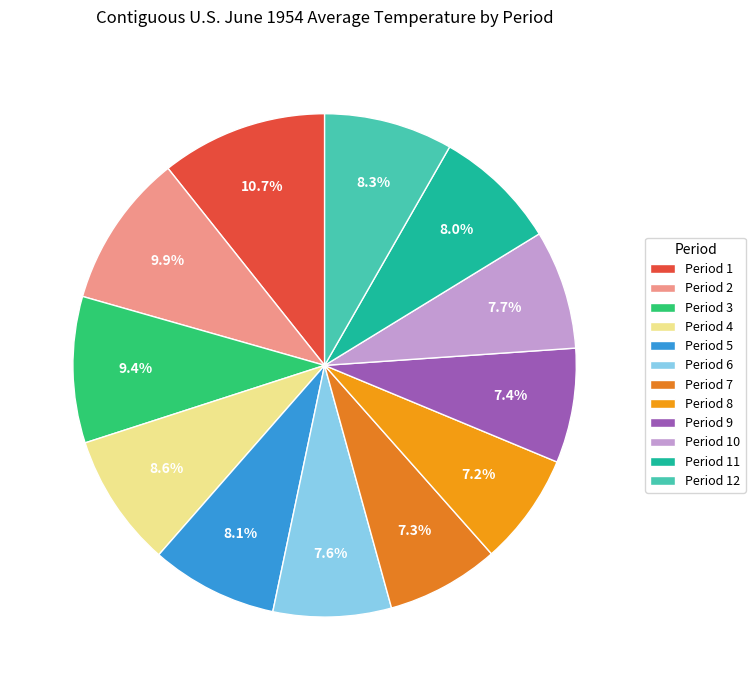

Which has a higher value, Period 12 or Period 10?

Period 12